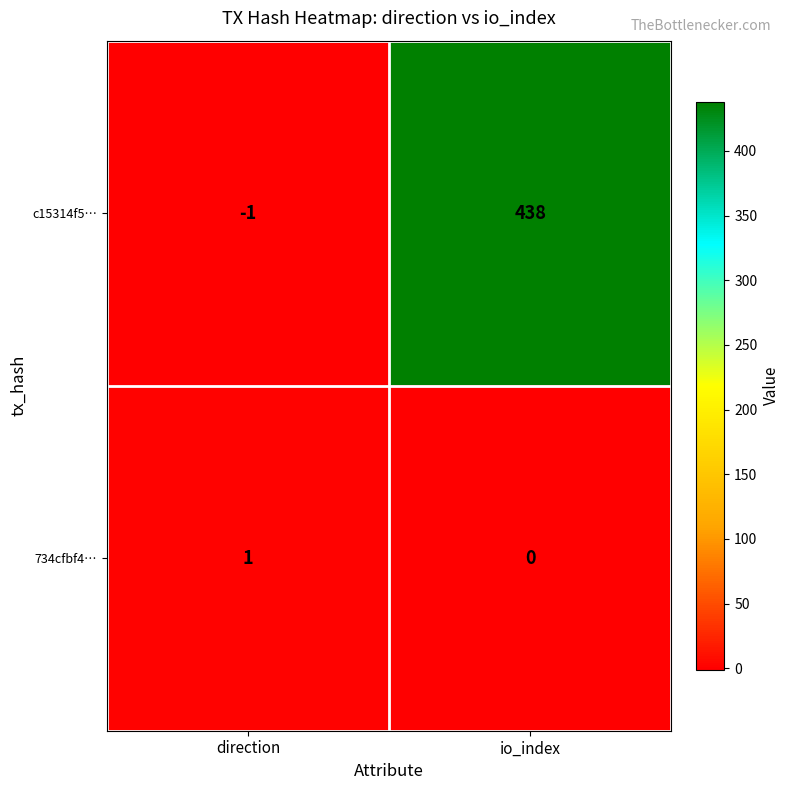

What is the spread (max minus min) of values at direction?

2